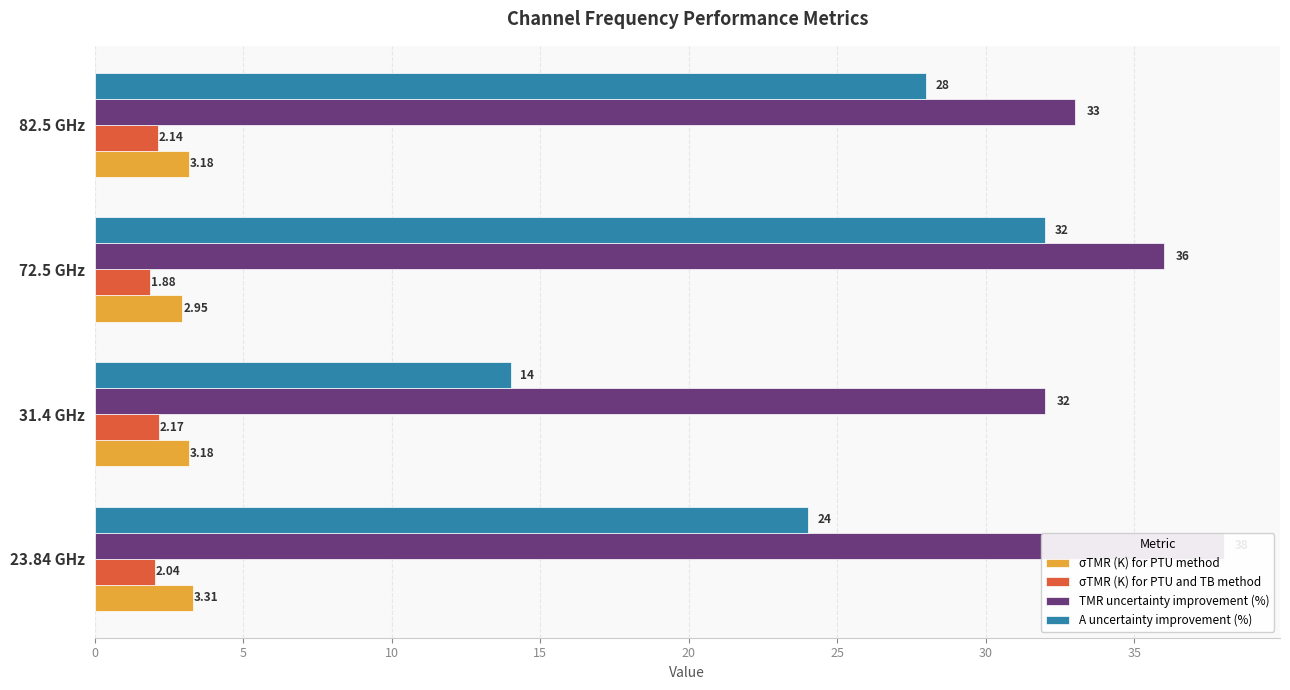

What is the maximum value shown in the chart?

38.0